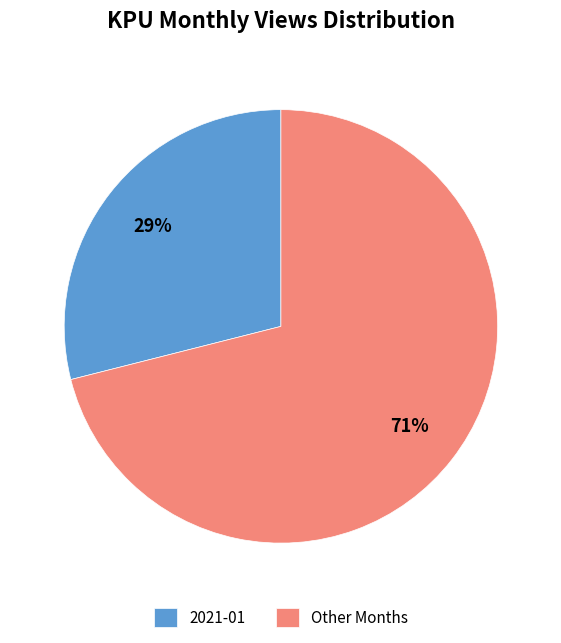

To the nearest percent, what portion does 2021-01 represent?

29%